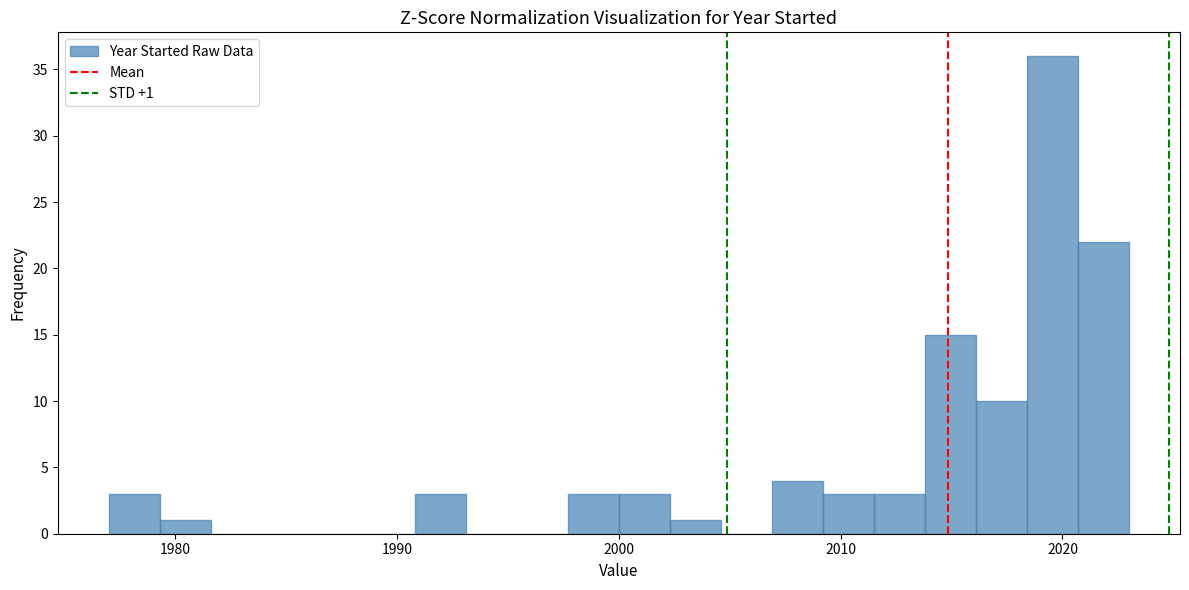

Around what value on the x-axis is the tallest bar? Give the approximate position of its centre, as read against the axis.

2020